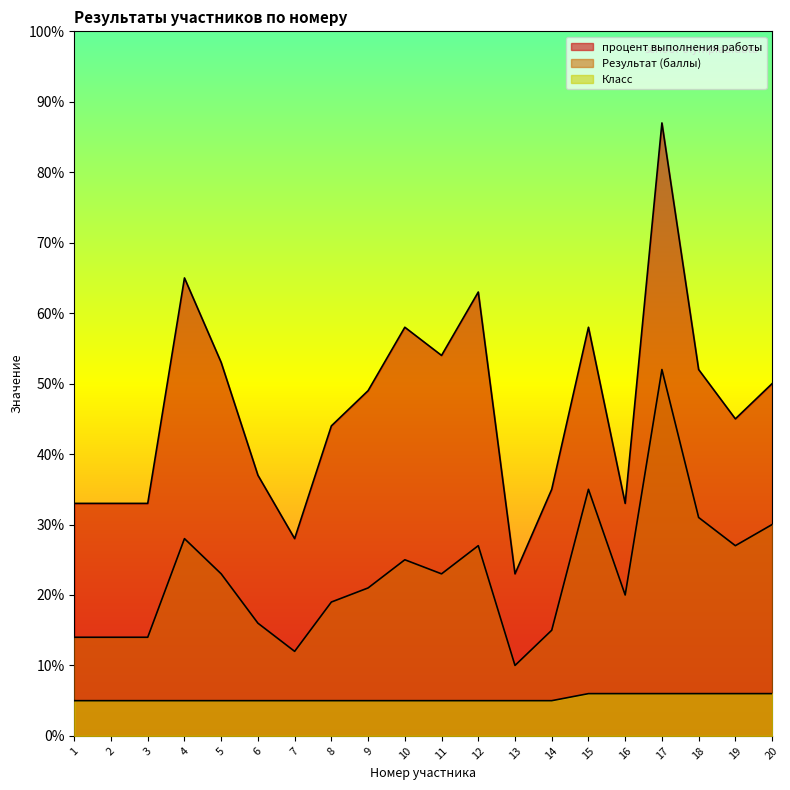

Does the chart display data point markers on the line(s)?

No